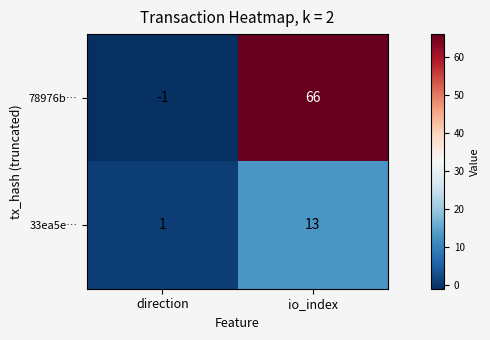

Reading left to right, list all the values displayed in this chart.

78976b…: direction=-1	io_index=66
33ea5e…: direction=1	io_index=13